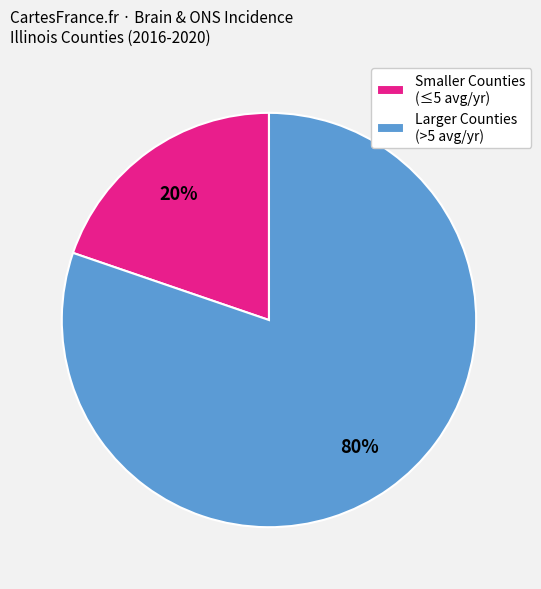

Count the number of slices in the pie.

2